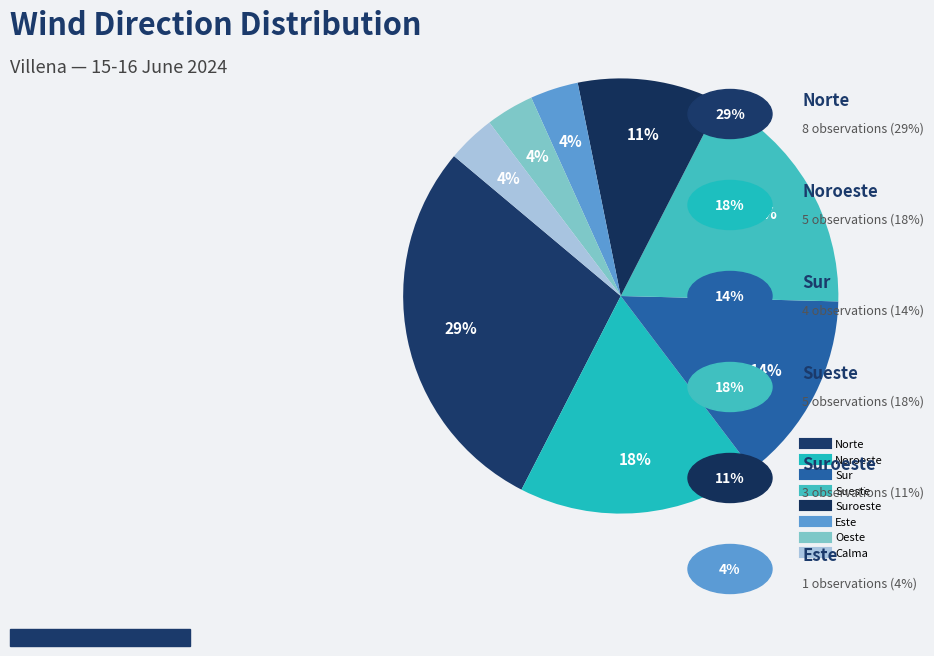

What is the largest slice in the pie chart?

Norte